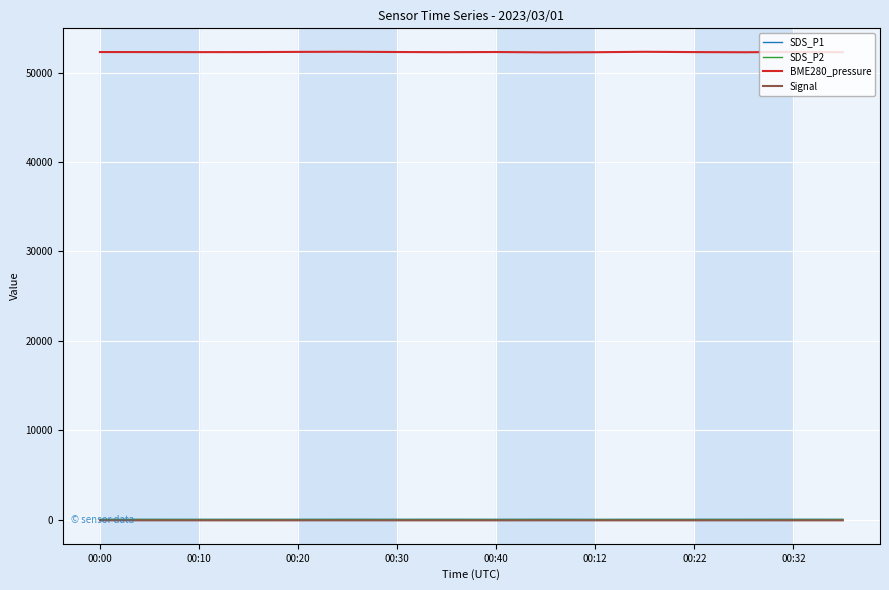

Which series has the largest range (max minus min)?

BME280_pressure